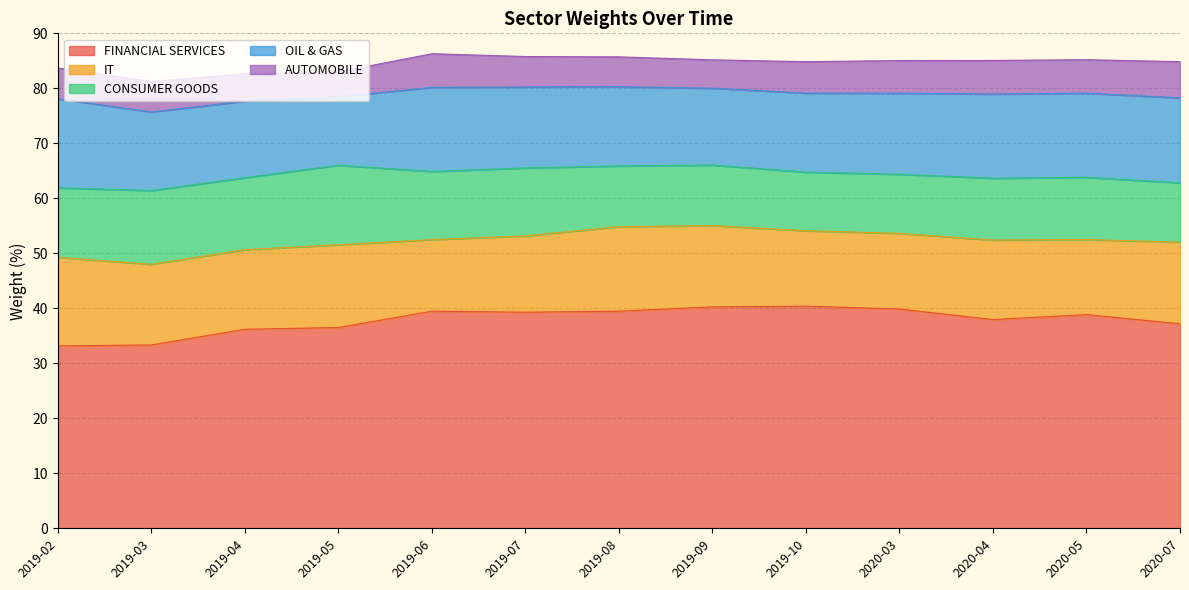

What is the label of the 10th point from the right?

2019-05